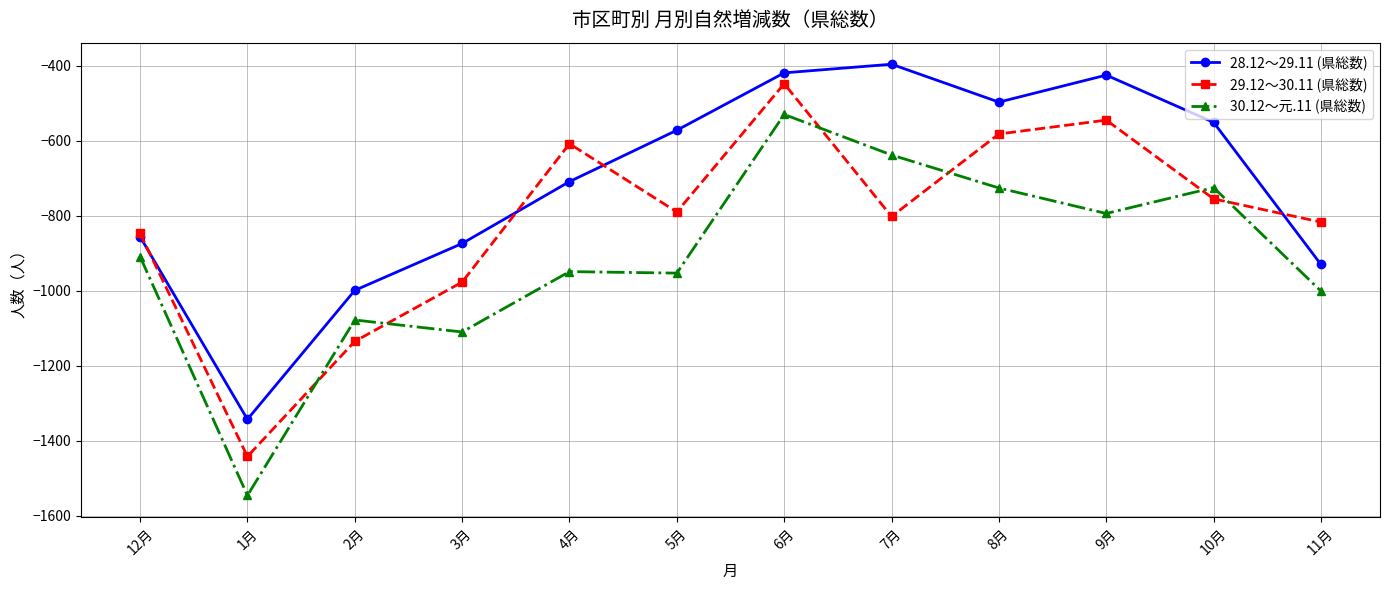

Which series has the largest total across all categories?

28.12～29.11 (県総数)